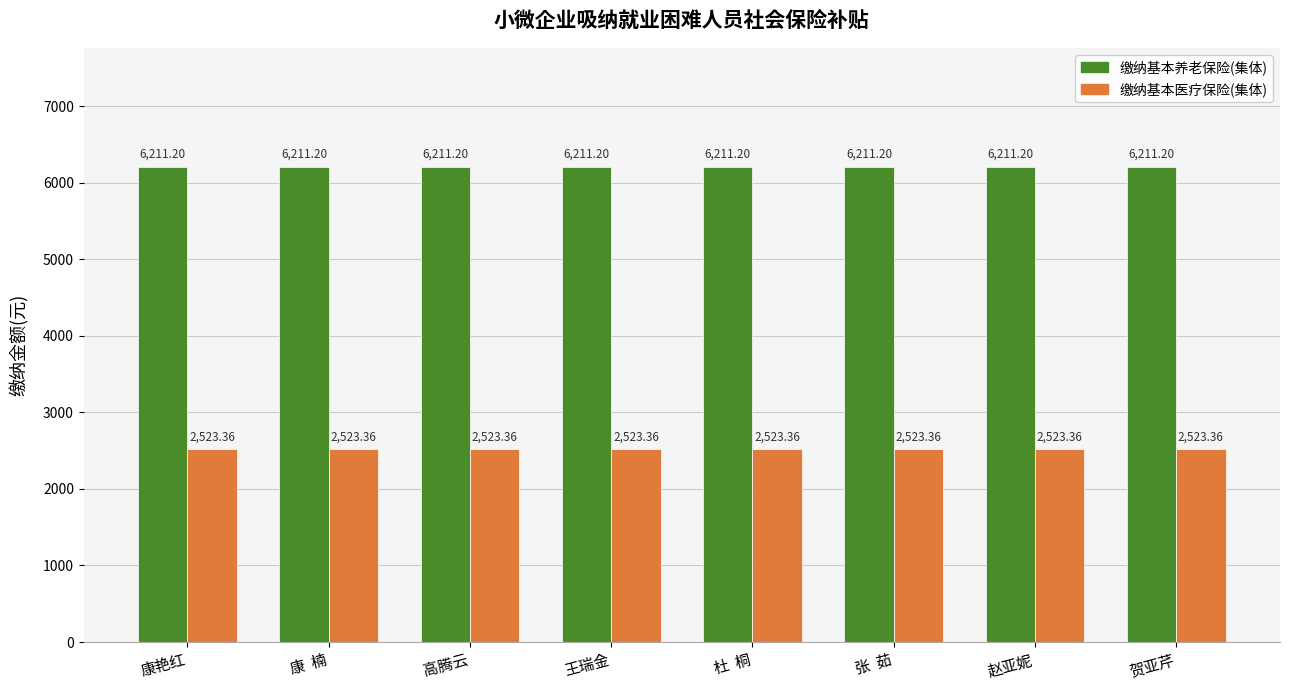

What is the approximate value of 缴纳基本医疗保险(集体) at 康艳红?

2523.4